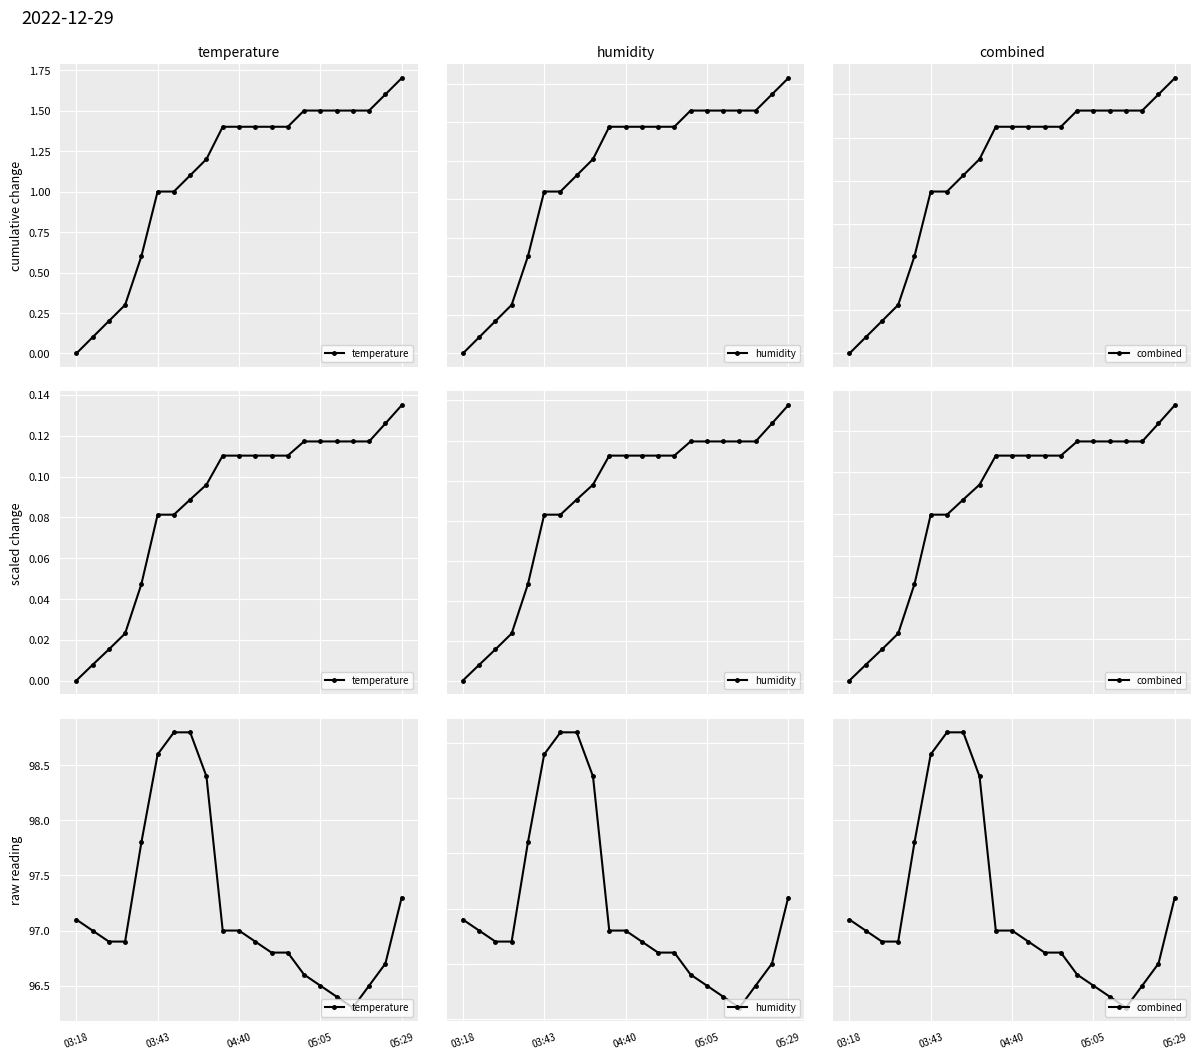

True or false: temperature and combined cross at least once.

False